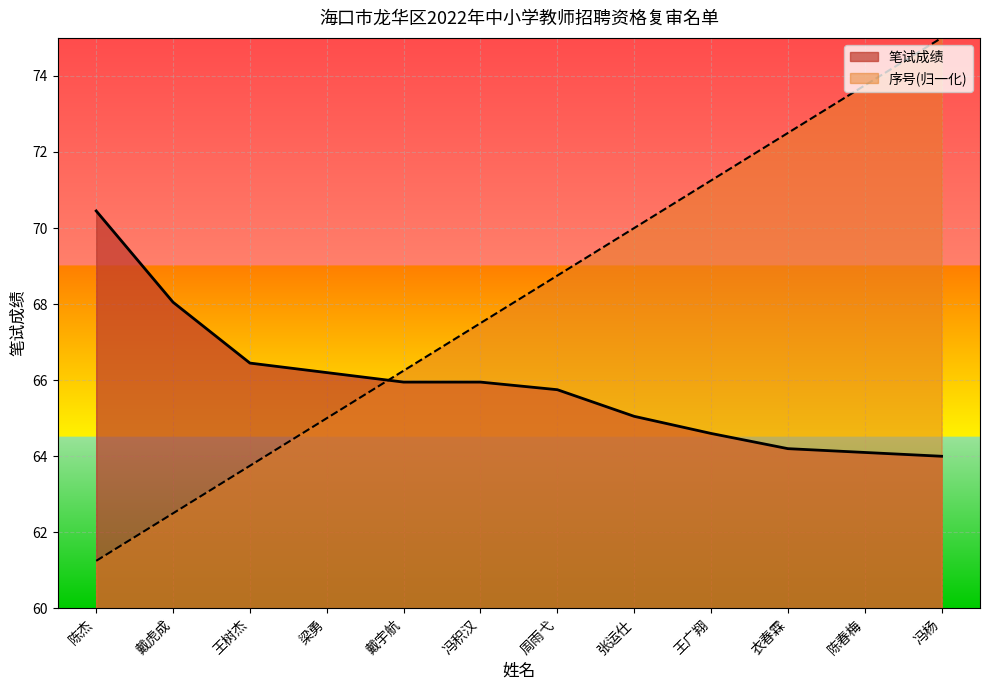

At which label does 笔试成绩 reach its minimum?

冯杨